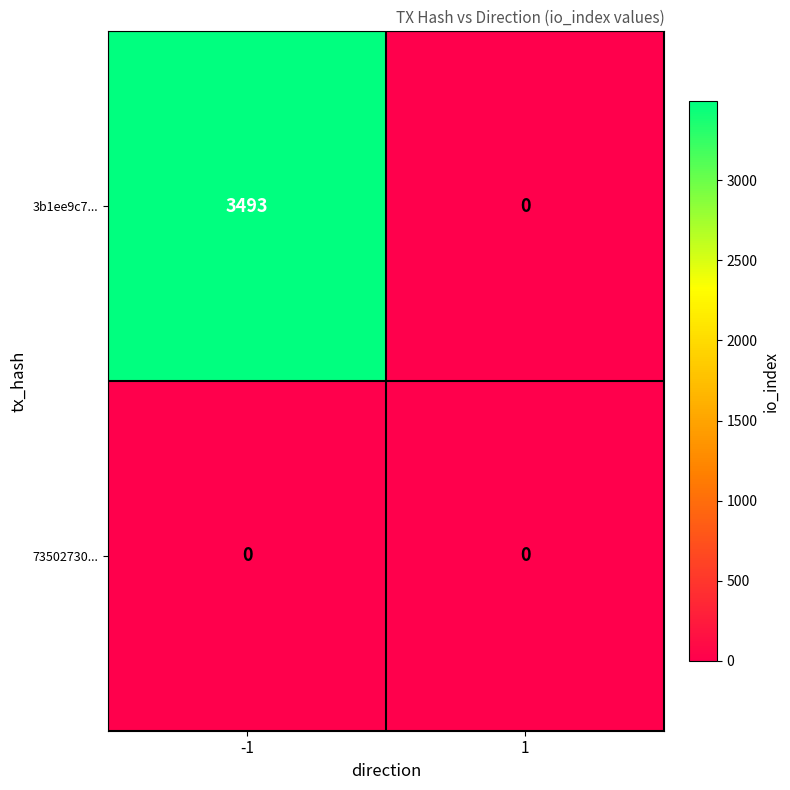

True or false: 3b1ee9c7... has a value of 3493 at -1.

True